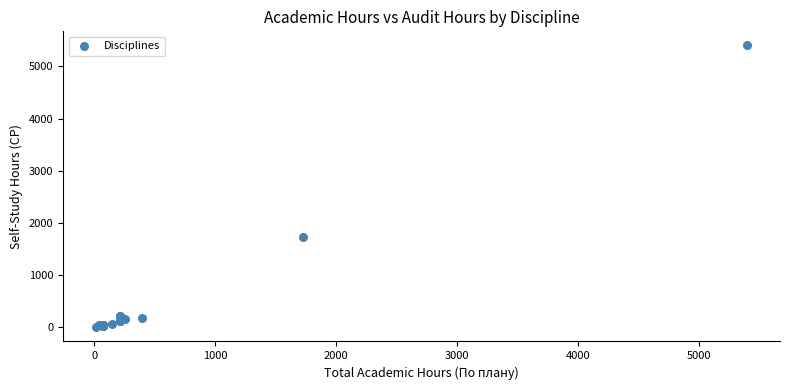

What Y value in the scatter plot is closest to 2700?

1728